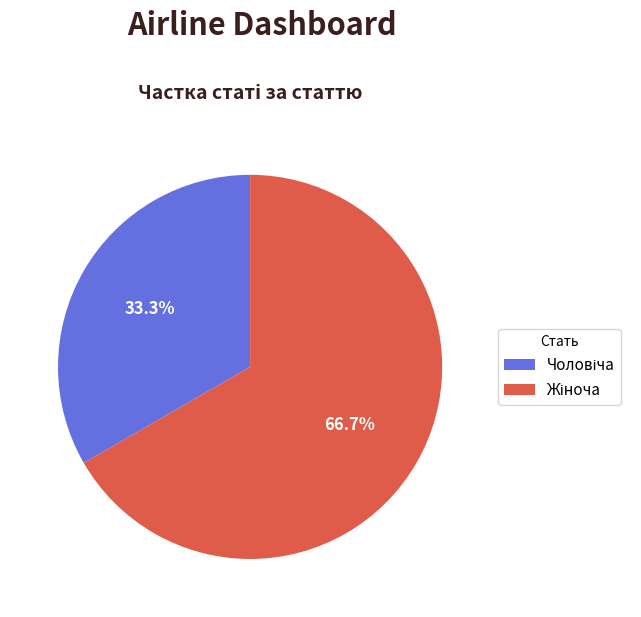

Is there a majority slice in this chart?

Yes